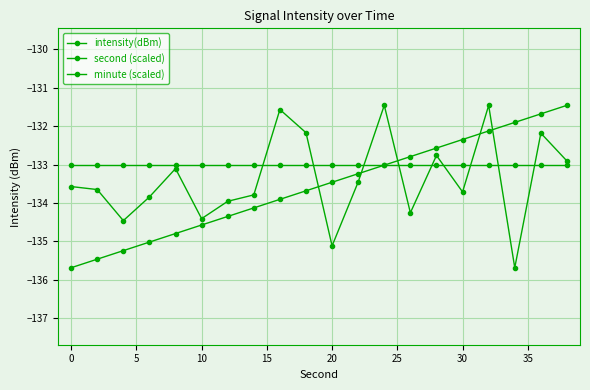

How many lines are shown in the chart?

3